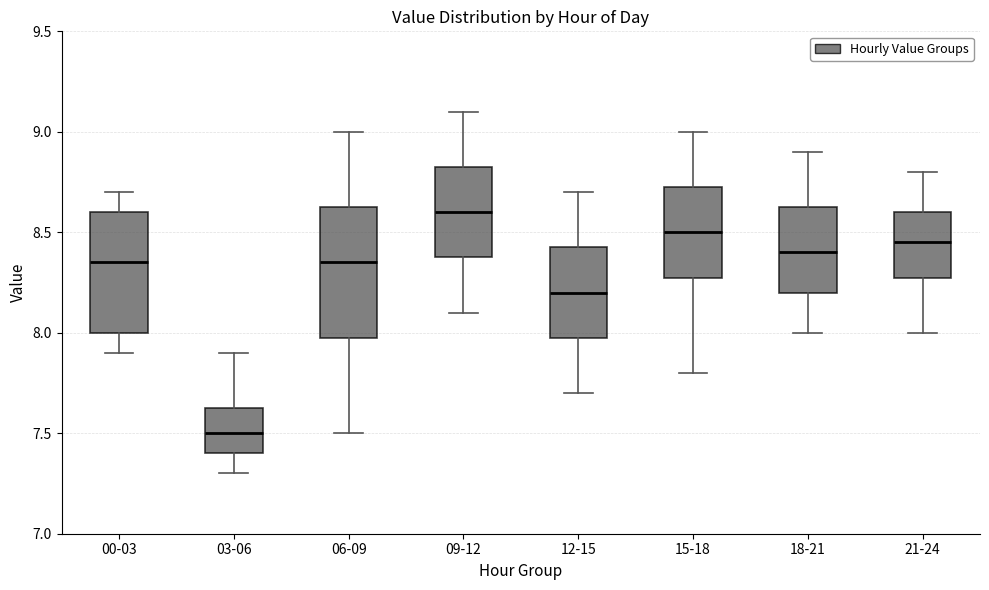

Which box has the highest median line?

09-12